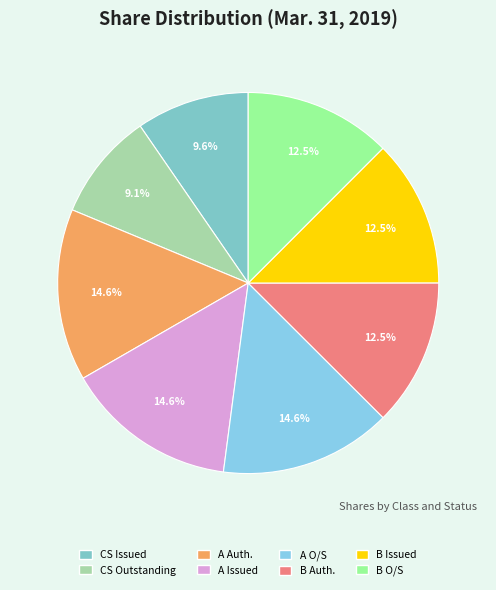

How many slices are in this pie chart?

8